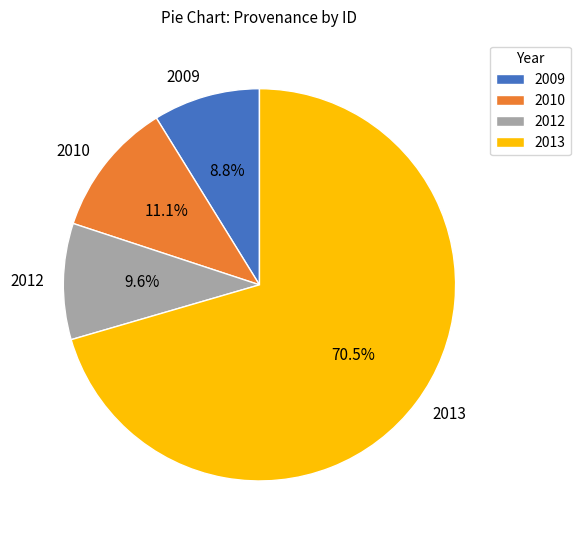

Which slice is the largest?

2013